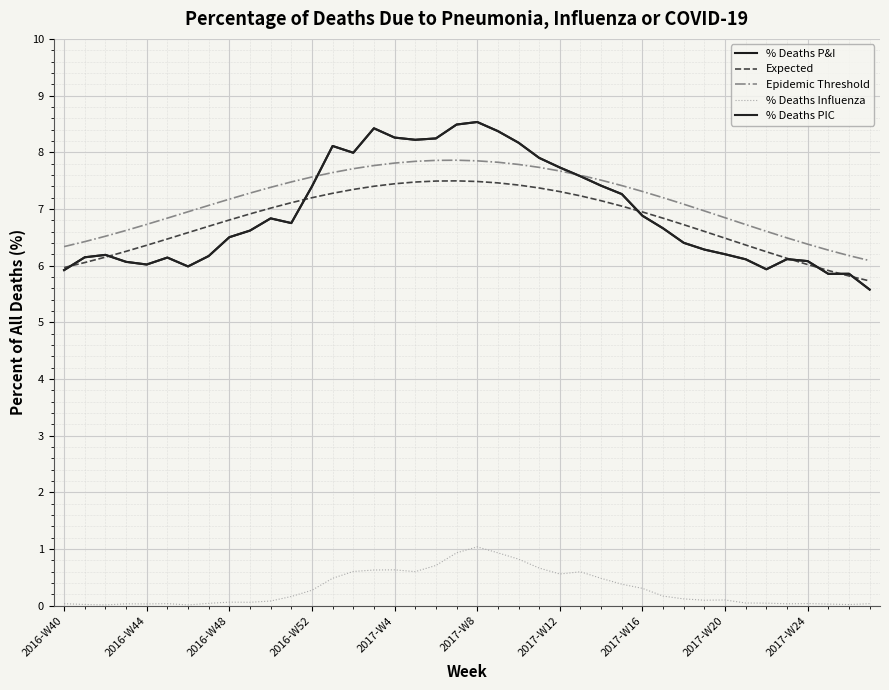

Reading right to left, extract all data points from this chart.

% Deaths P&I: 5.6	5.9	5.9	6.1	6.1	5.9	6.1	6.2	6.3	6.4	6.7	6.9	7.3	7.4	7.6	7.7	7.9	8.2	8.4	8.5	8.5	8.2	8.2	8.3	8.4	8.0	8.1	7.4	6.8	6.8	6.6	6.5	6.2	6.0	6.1	6.0	6.1	6.2	6.1	5.9
Expected: 5.7	5.8	5.9	6.0	6.1	6.2	6.4	6.5	6.6	6.7	6.8	6.9	7.0	7.1	7.2	7.3	7.4	7.4	7.5	7.5	7.5	7.5	7.5	7.4	7.4	7.3	7.3	7.2	7.1	7.0	6.9	6.8	6.7	6.6	6.5	6.4	6.3	6.1	6.1	6.0
Epidemic Threshold: 6.1	6.2	6.3	6.4	6.5	6.6	6.7	6.8	7.0	7.1	7.2	7.3	7.4	7.5	7.6	7.7	7.7	7.8	7.8	7.8	7.9	7.9	7.8	7.8	7.8	7.7	7.6	7.6	7.5	7.4	7.3	7.2	7.1	6.9	6.8	6.7	6.6	6.5	6.4	6.3
% Deaths Influenza: 0.0	0.0	0.0	0.0	0.0	0.0	0.0	0.1	0.1	0.1	0.2	0.3	0.4	0.5	0.6	0.6	0.7	0.8	0.9	1.0	0.9	0.7	0.6	0.6	0.6	0.6	0.5	0.3	0.2	0.1	0.1	0.1	0.0	0.0	0.0	0.0	0.0	0.0	0.0	0.0
% Deaths PIC: 5.6	5.9	5.9	6.1	6.1	5.9	6.1	6.2	6.3	6.4	6.7	6.9	7.3	7.4	7.6	7.7	7.9	8.2	8.4	8.5	8.5	8.2	8.2	8.3	8.4	8.0	8.1	7.4	6.8	6.8	6.6	6.5	6.2	6.0	6.1	6.0	6.1	6.2	6.1	5.9